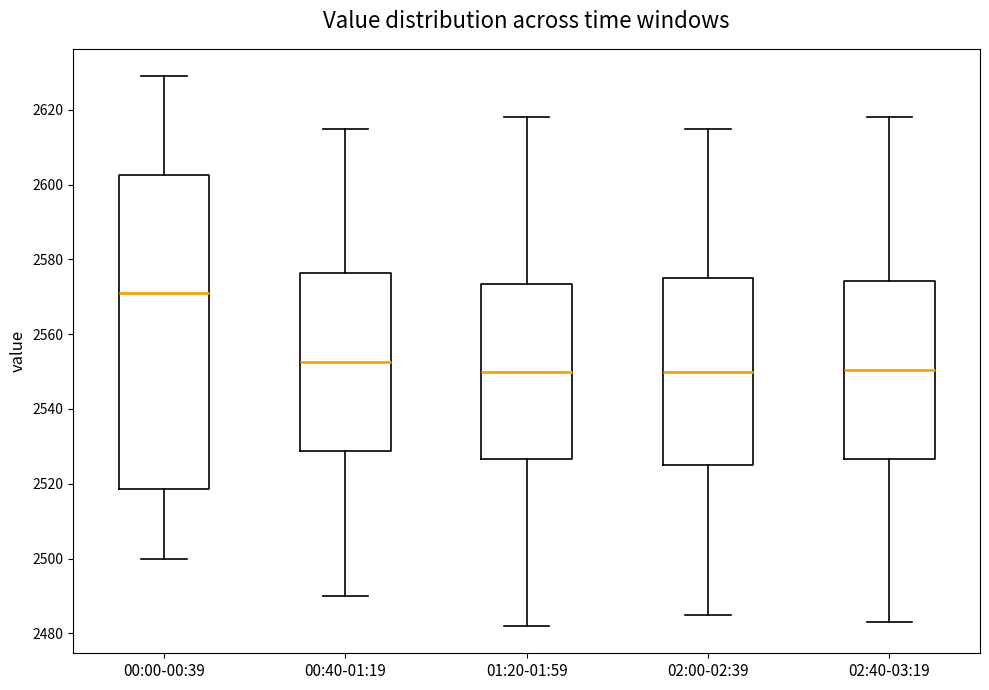

Reading left to right, read every box against the y-axis: the position of its median line, the range the box covers, and the ends of its whiskers. The values are not printed on the chart, so give them approximately, as read against the axis.

00:00-00:39: median 2572, box 2518 to 2602, whiskers 2500 to 2630
00:40-01:19: median 2552, box 2528 to 2576, whiskers 2490 to 2616
01:20-01:59: median 2550, box 2526 to 2574, whiskers 2482 to 2618
02:00-02:39: median 2550, box 2526 to 2576, whiskers 2486 to 2616
02:40-03:19: median 2550, box 2526 to 2574, whiskers 2484 to 2618